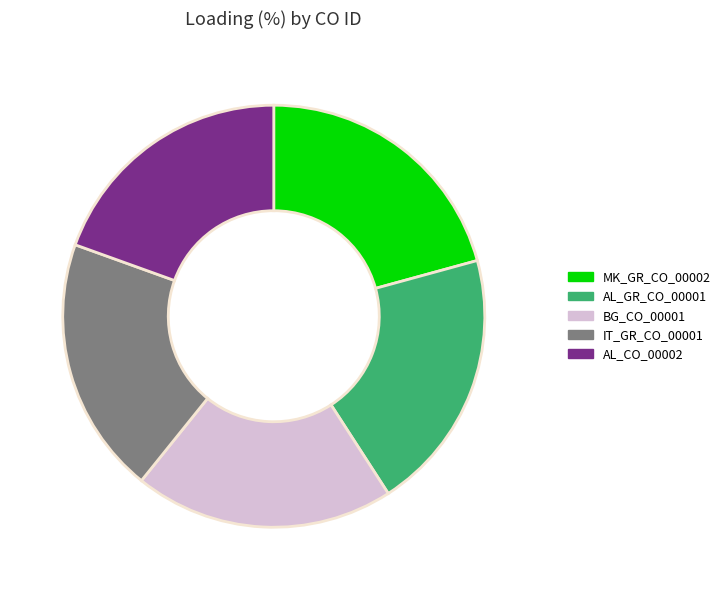

What is the ratio of the value at MK_GR_CO_00002 to the value at IT_GR_CO_00001?

1.1